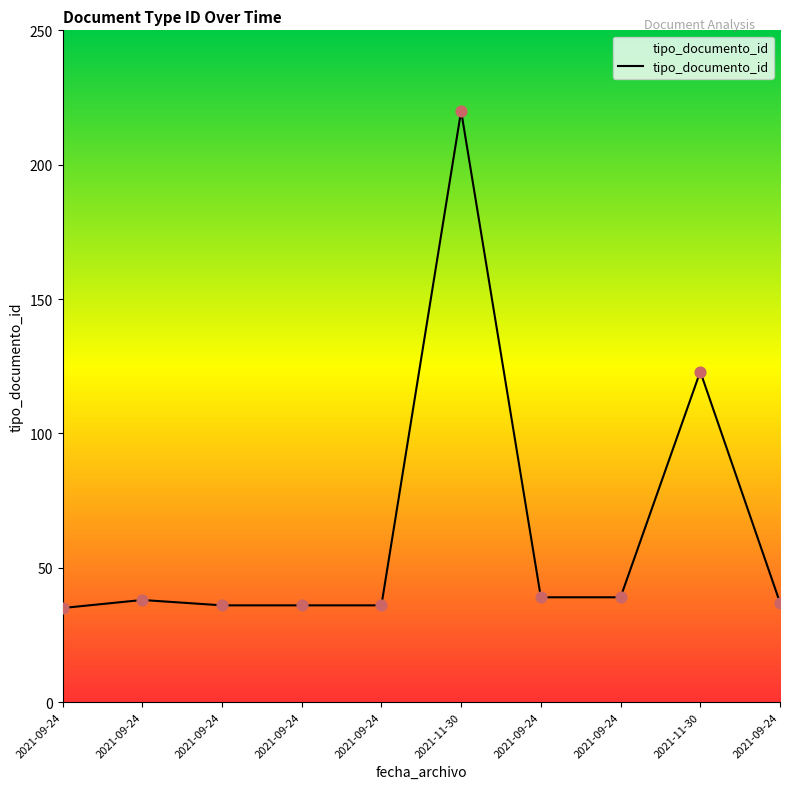

How many lines are shown in the chart?

1